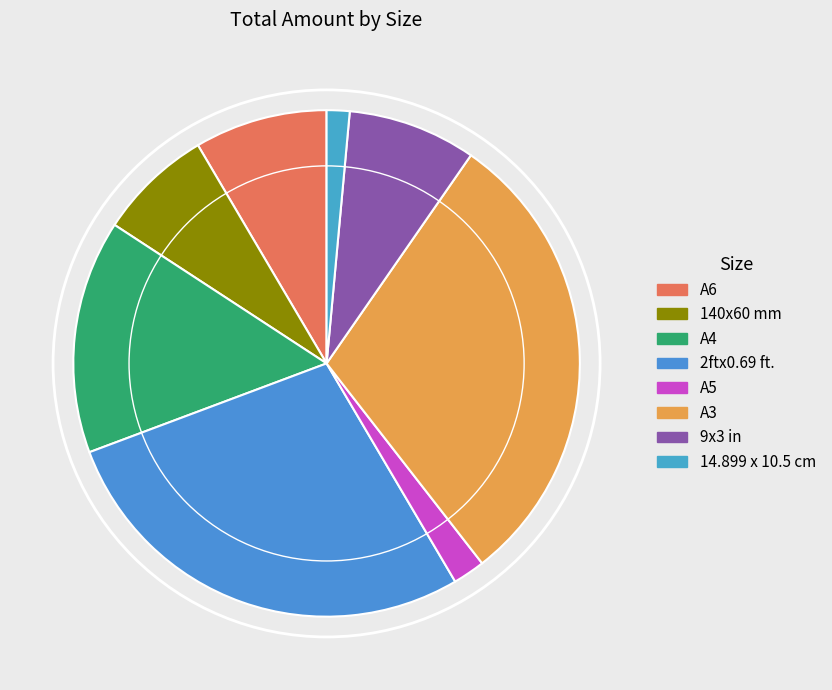

To the nearest percent, what is the combined percentage of 9x3 in and 140x60 mm?

15%